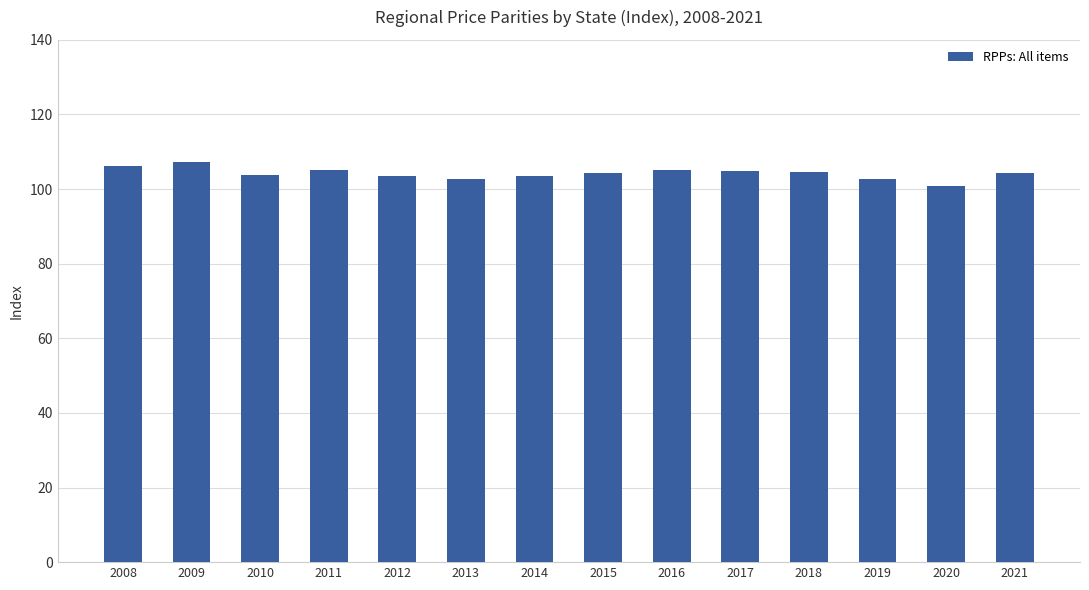

What is the ratio of the value at 2017 to the value at 2012?

1.0